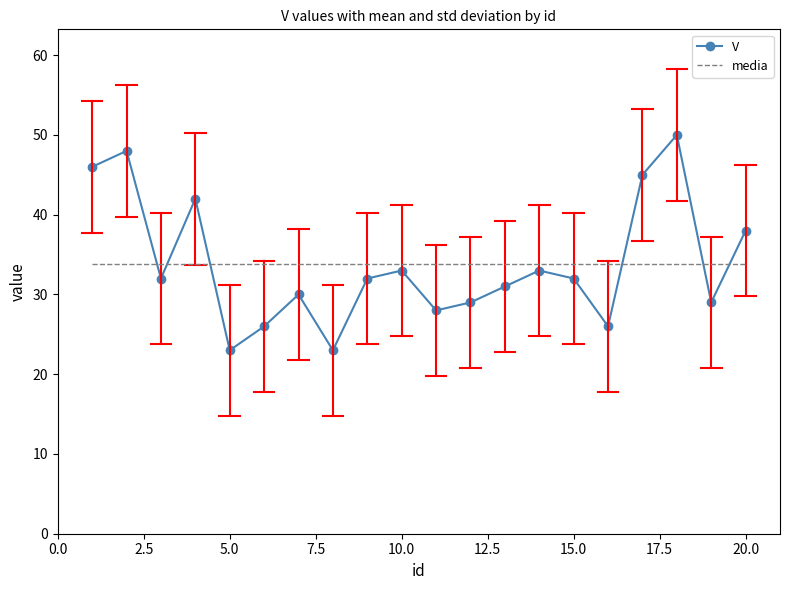

What is the average value of the media series?

33.8